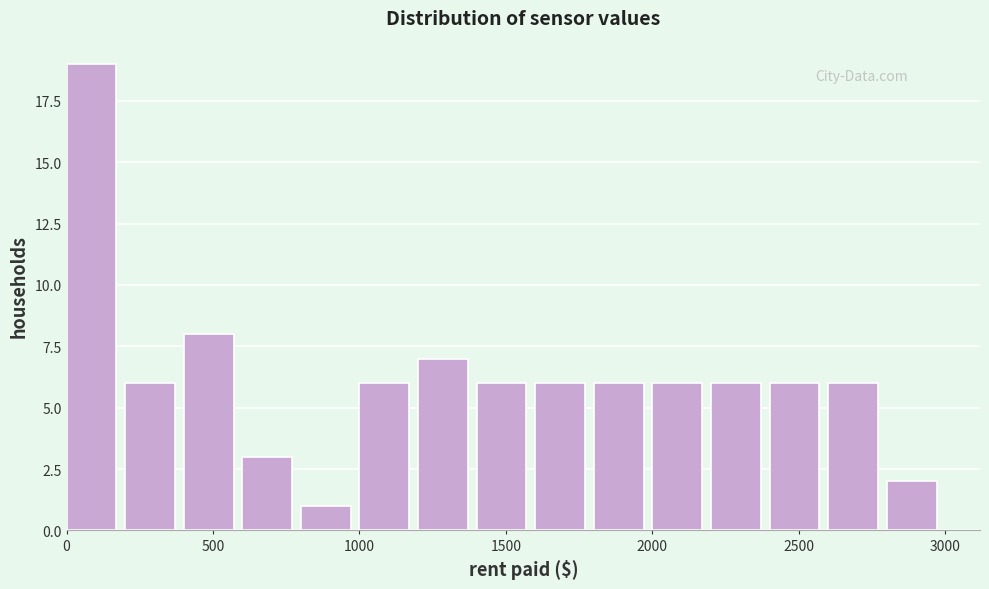

Which range on the x-axis has the tallest bar?

0 to 200